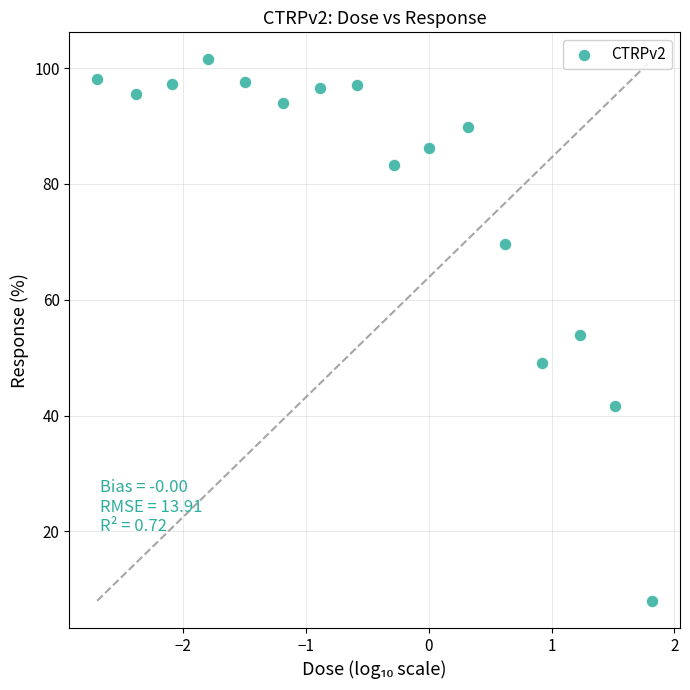

What is the range of Y values (max minus min)?

93.5